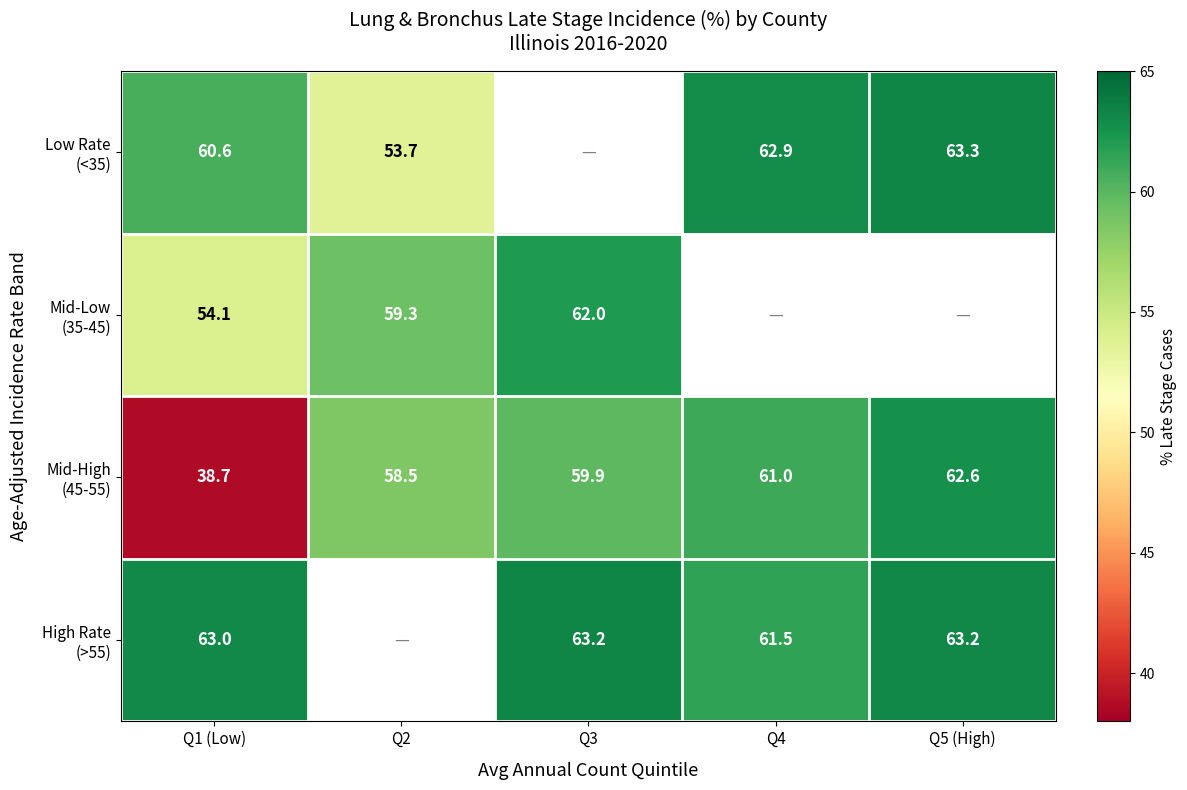

What is the total value across all series at Q1 (Low)?

216.4